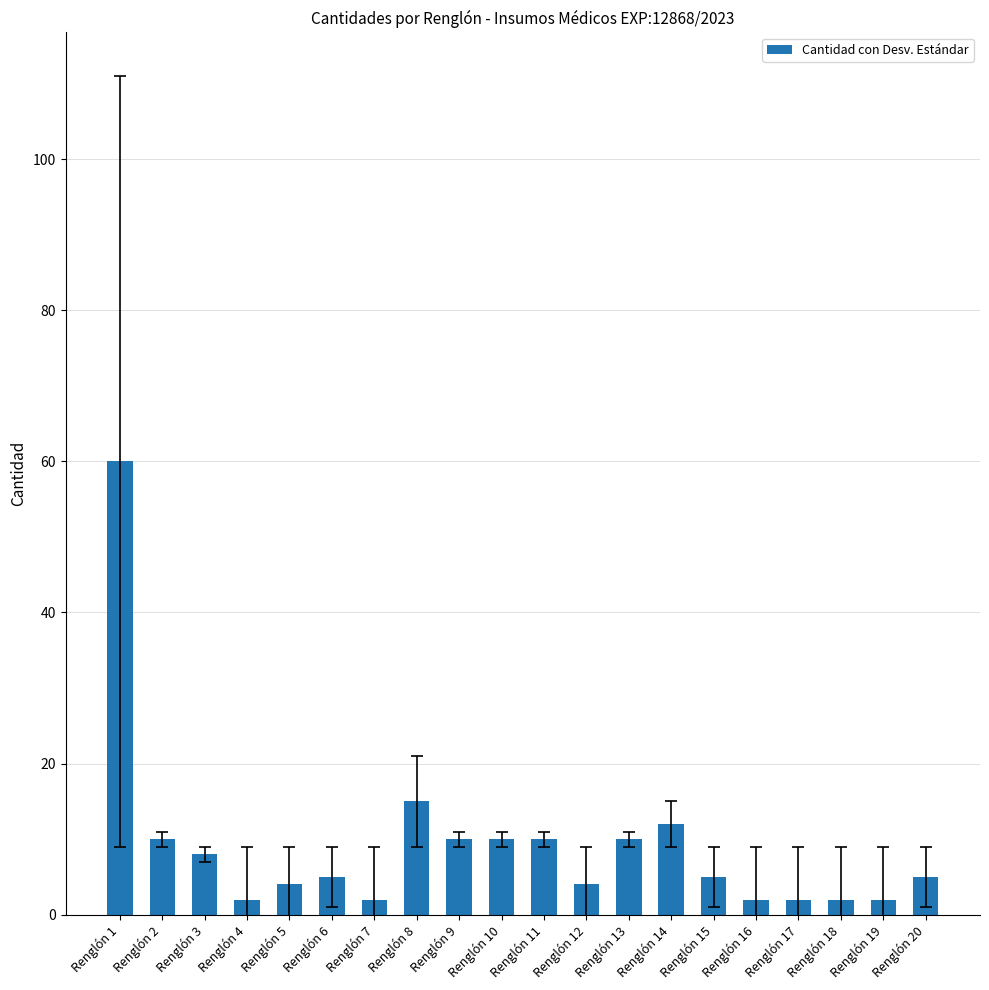

Reading left to right, list all the values displayed in this chart.

60	10	8	2	4	5	2	15	10	10	10	4	10	12	5	2	2	2	2	5